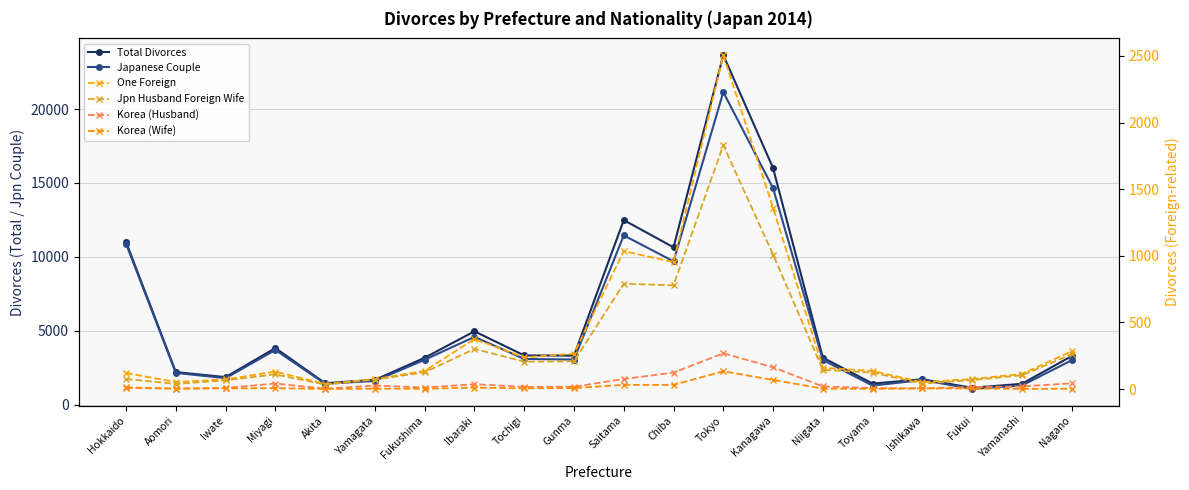

In One Foreign, how many points are higher than both neighbors (excluding endpoints)?

4